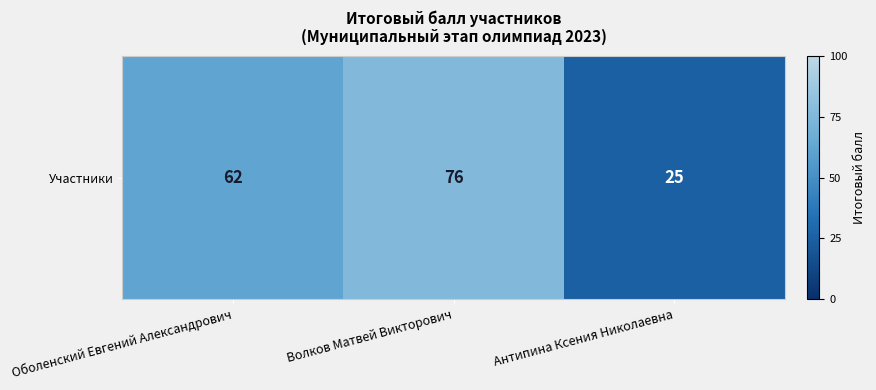

The value at Антипина Ксения Николаевна is 25. True or false?

True